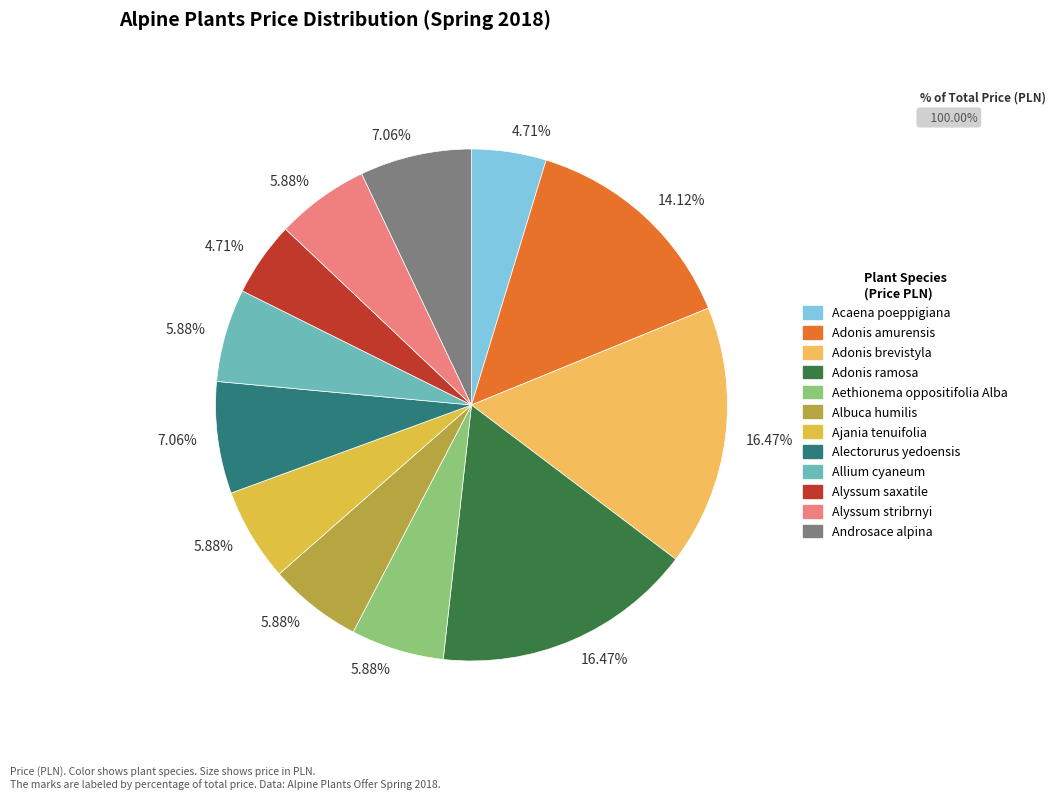

What is the largest slice in the pie chart?

Adonis brevistyla